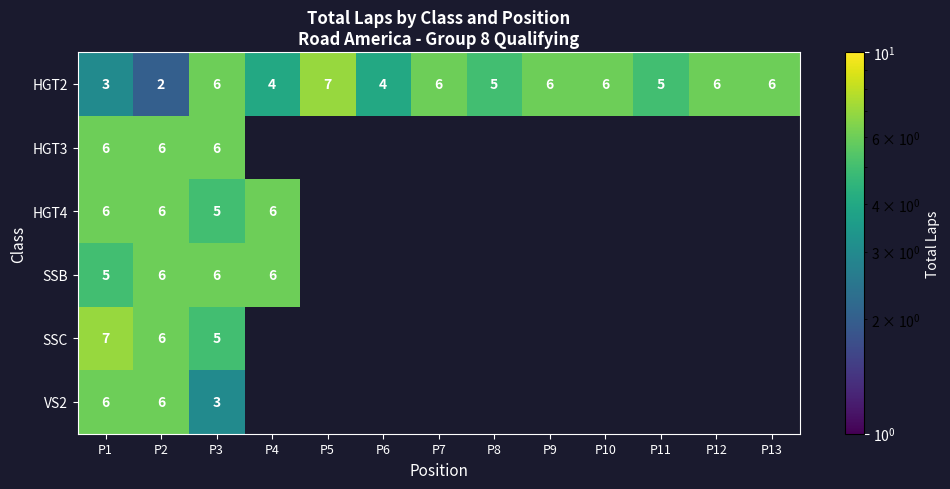

What is the sum of the HGT2 values at P9 and P2?

8